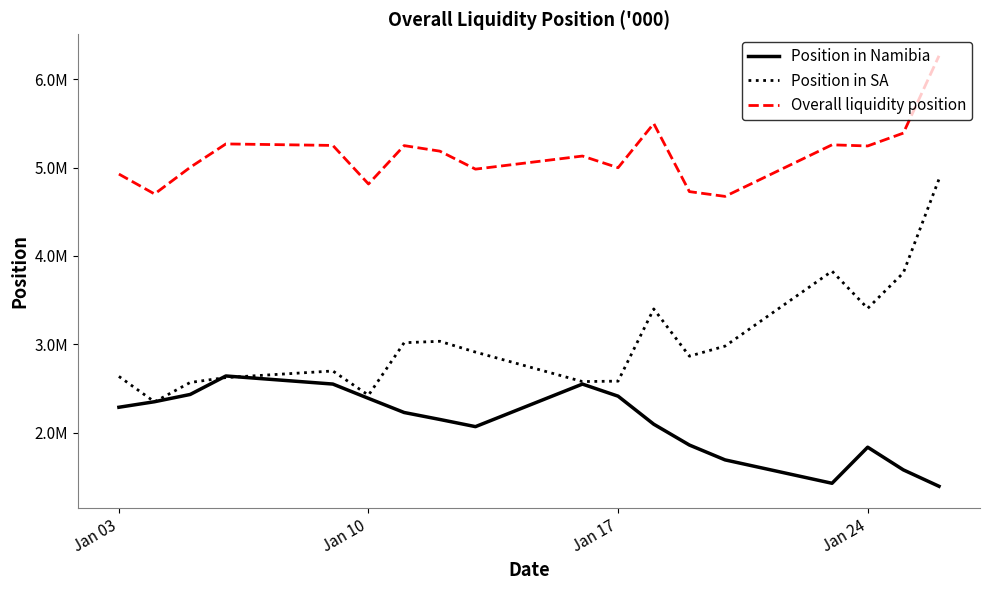

In Position in Namibia, how many points are lower than both neighbors (excluding endpoints)?

2